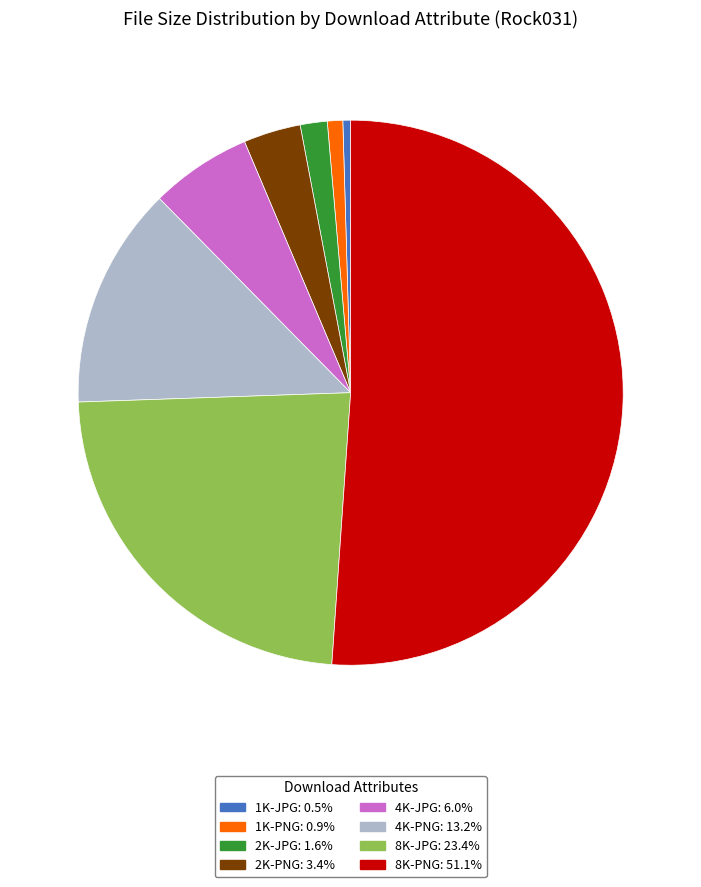

Is there a majority slice in this chart?

Yes